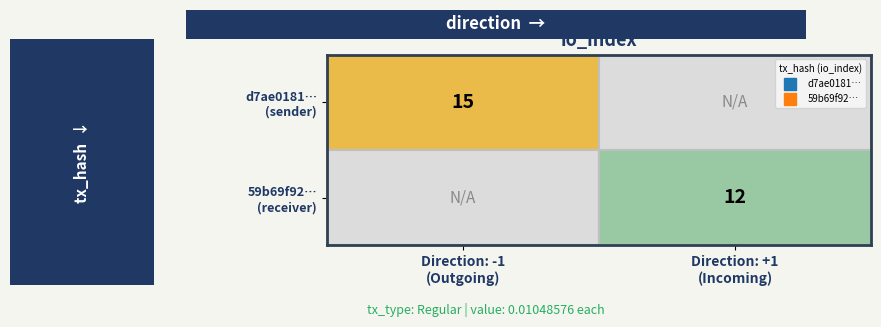

What is the lowest value of the d7ae0181… (sender) series?

15.0